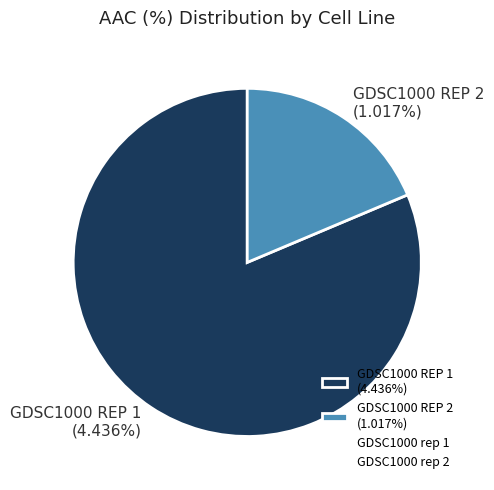

Count the number of slices in the pie.

2